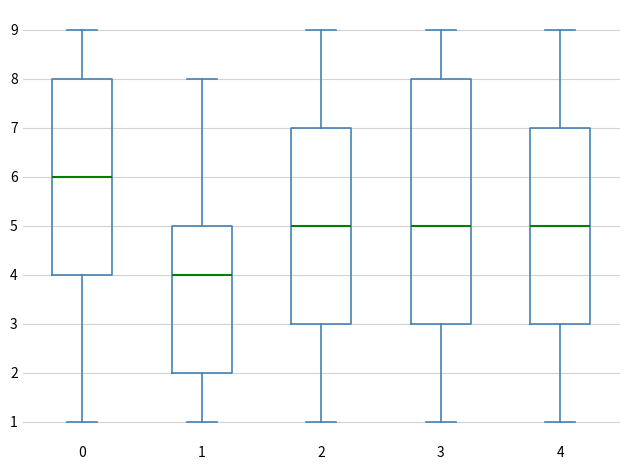

Comparing the boxes themselves (not the whiskers), which one is the tallest?

3